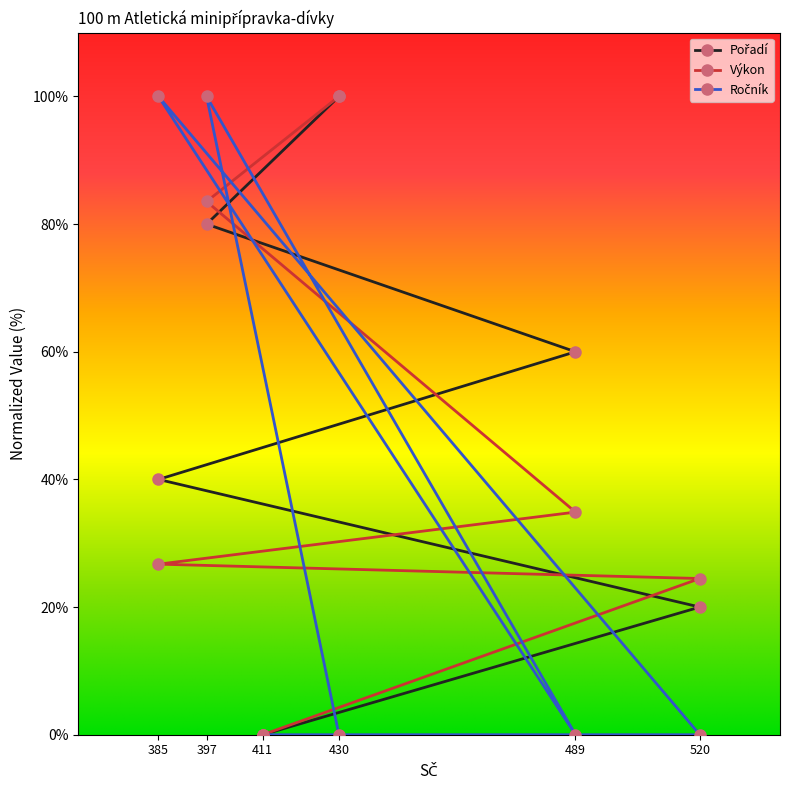

How many lines are shown in the chart?

3